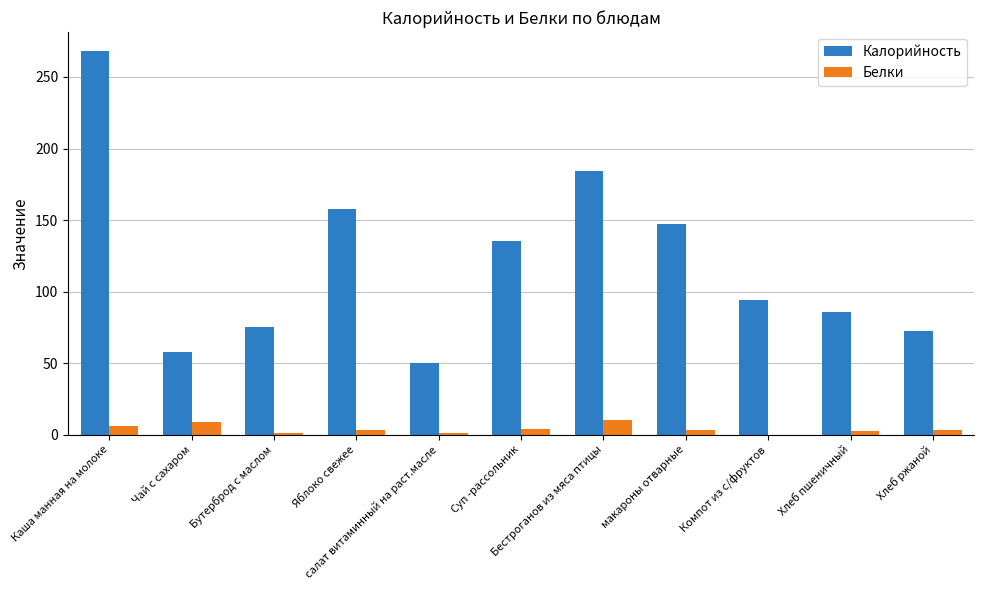

Is the value of Калорийность at Бутерброд с маслом greater than the value of Белки at Яблоко свежее?

Yes